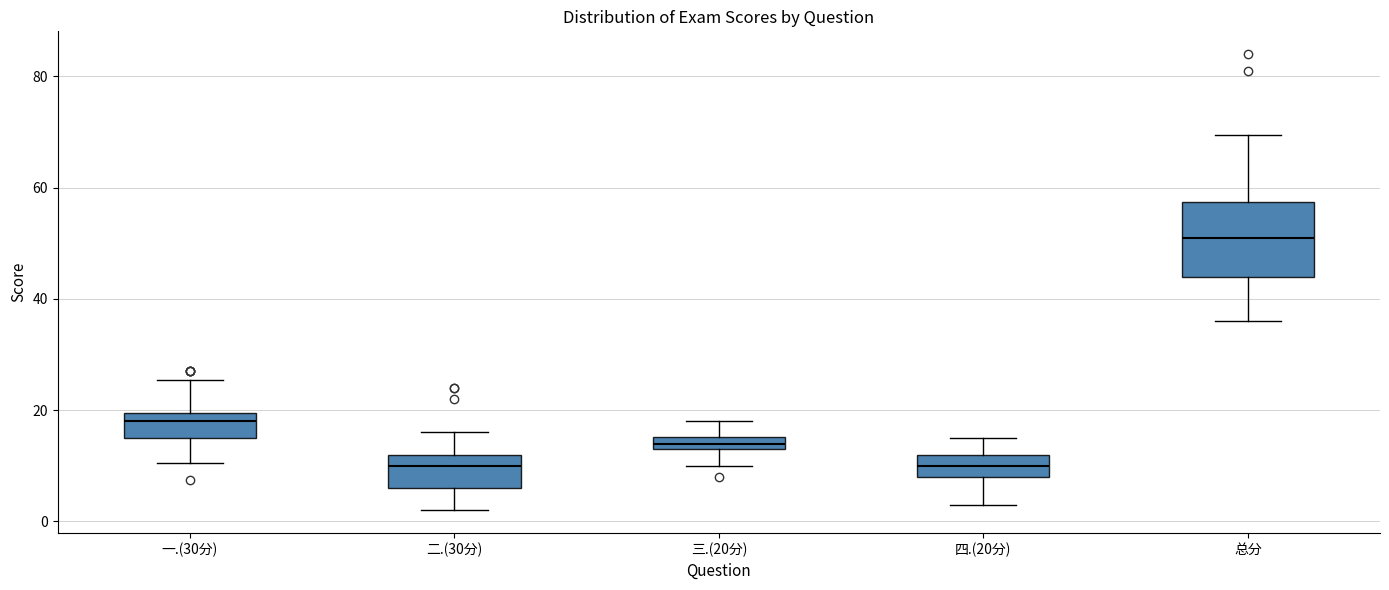

Which box has the highest median line?

总分